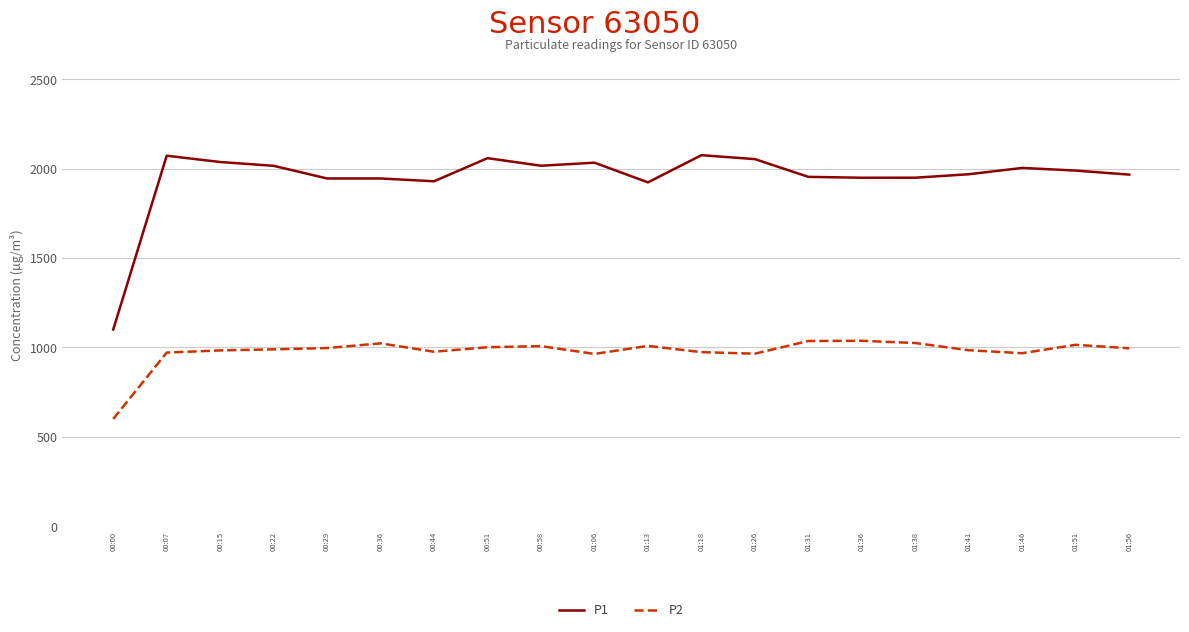

The P2 series shows 1594.6 at 01:06. True or false?

False